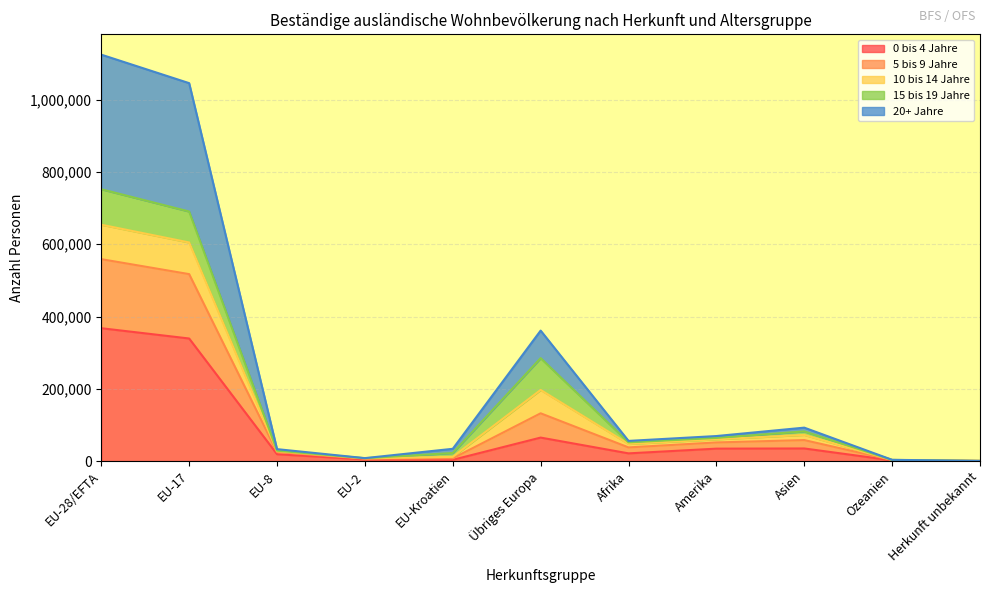

How many lines are shown in the chart?

5